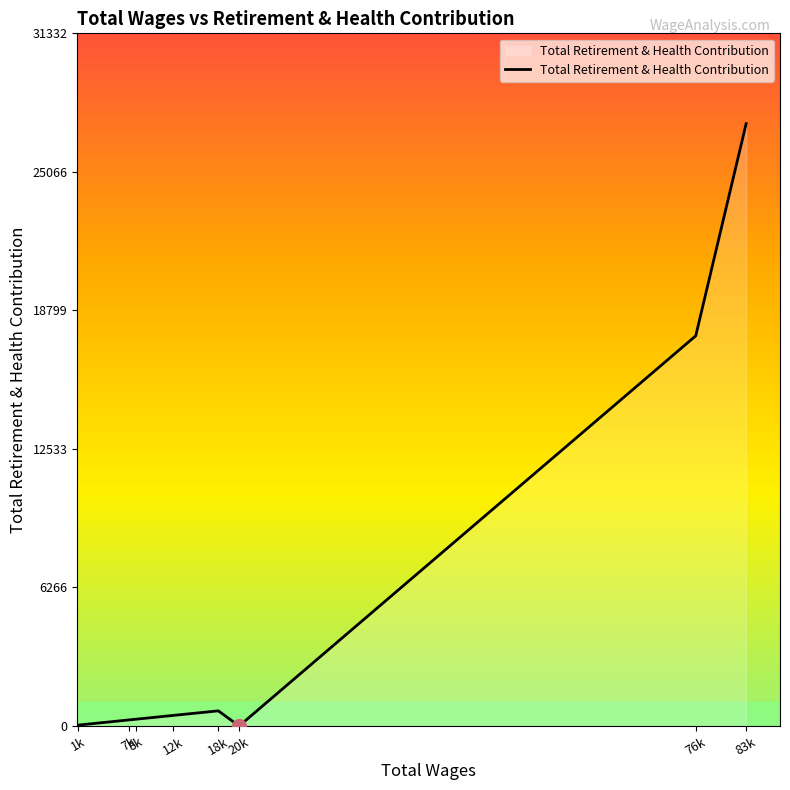

What is the sum of all values?

46686